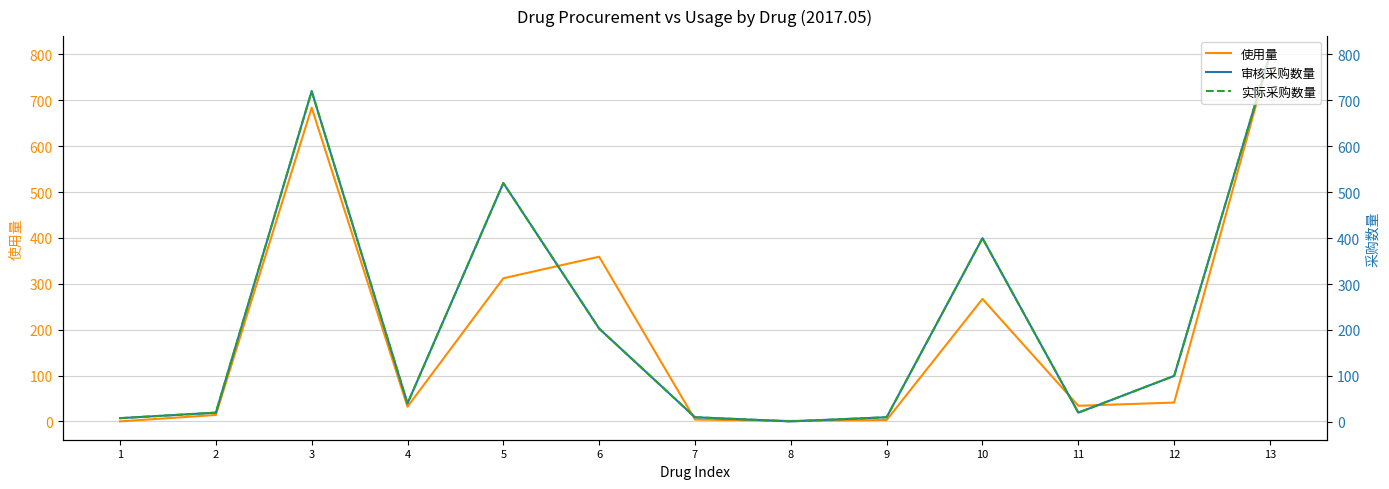

The value of 实际采购数量 at 4 is 40. True or false?

True